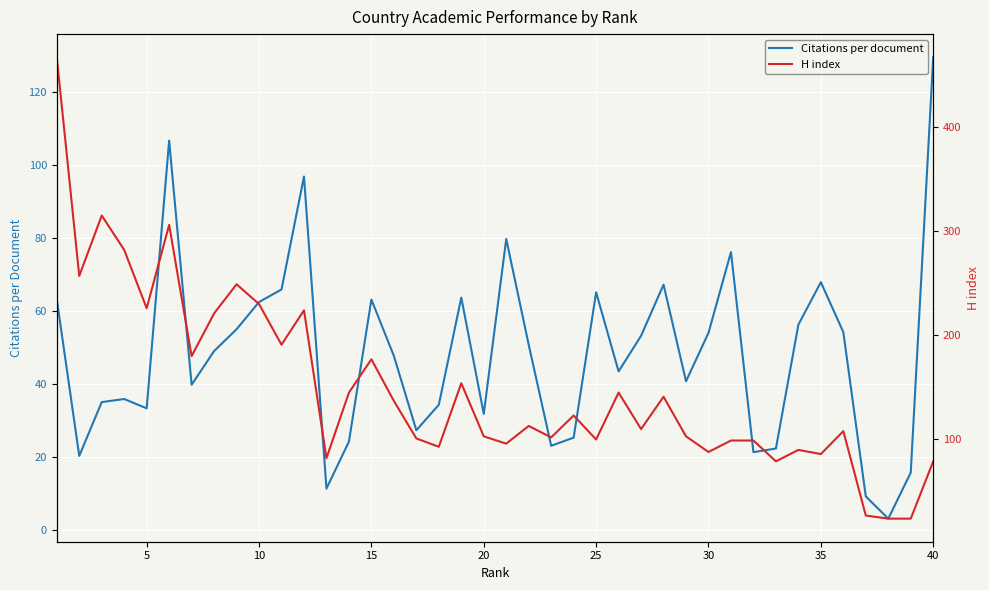

True or false: Citations per document has more than 0 interior local peaks.

True